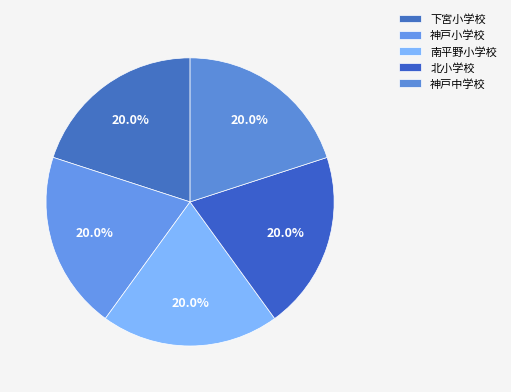

What is the total percentage of 神戸中学校 and 神戸小学校?

40.0%